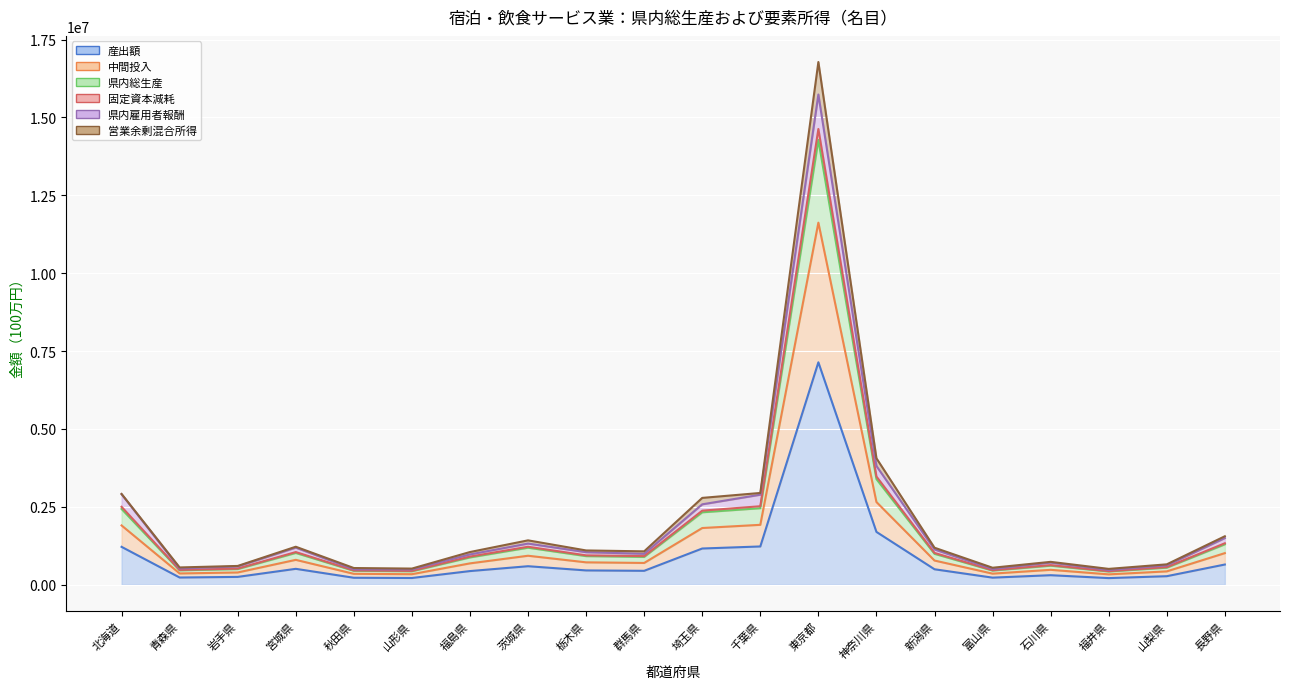

What is the value of the 固定資本減耗 point at the 10th from the left?

917907